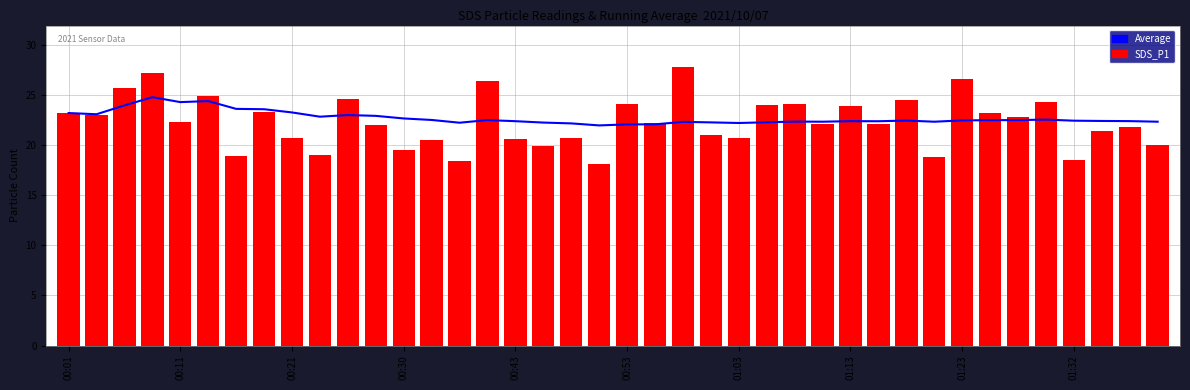

True or false: SDS_P1 has a value of 23.9 at 01:13.

True